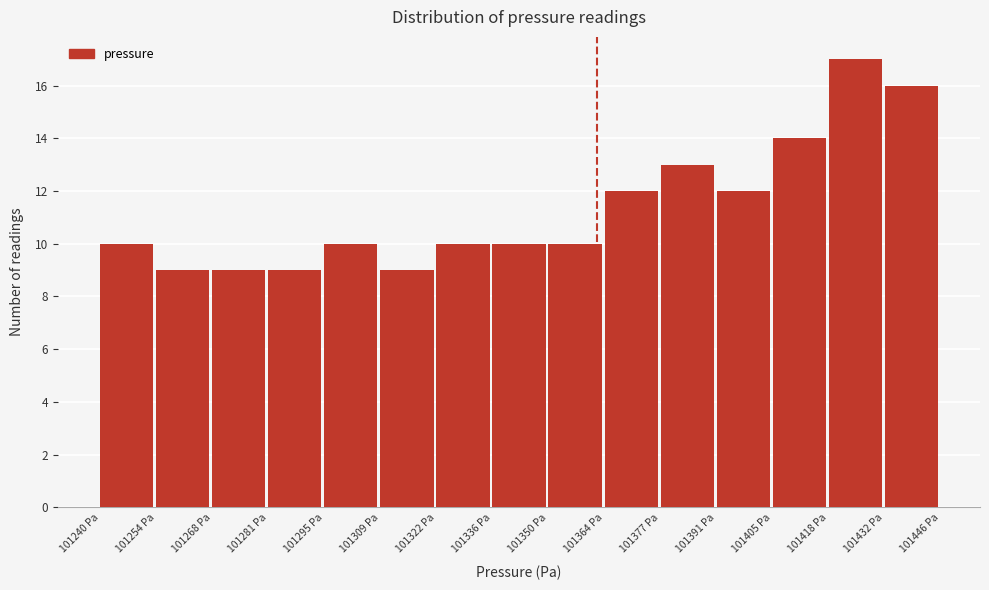

Reading left to right, transcribe this chart: for each bar, give the range it covers on the x-axis and its height. Neither the bar edges nor the heights are printed on the chart, so give them approximately, as read against the axes.

101240 to 101254: 10
101254 to 101268: 9
101268 to 101282: 9
101282 to 101296: 9
101296 to 101308: 10
101308 to 101322: 9
101322 to 101336: 10
101336 to 101350: 10
101350 to 101364: 10
101364 to 101378: 12
101378 to 101390: 13
101390 to 101404: 12
101404 to 101418: 14
101418 to 101432: 17
101432 to 101446: 16